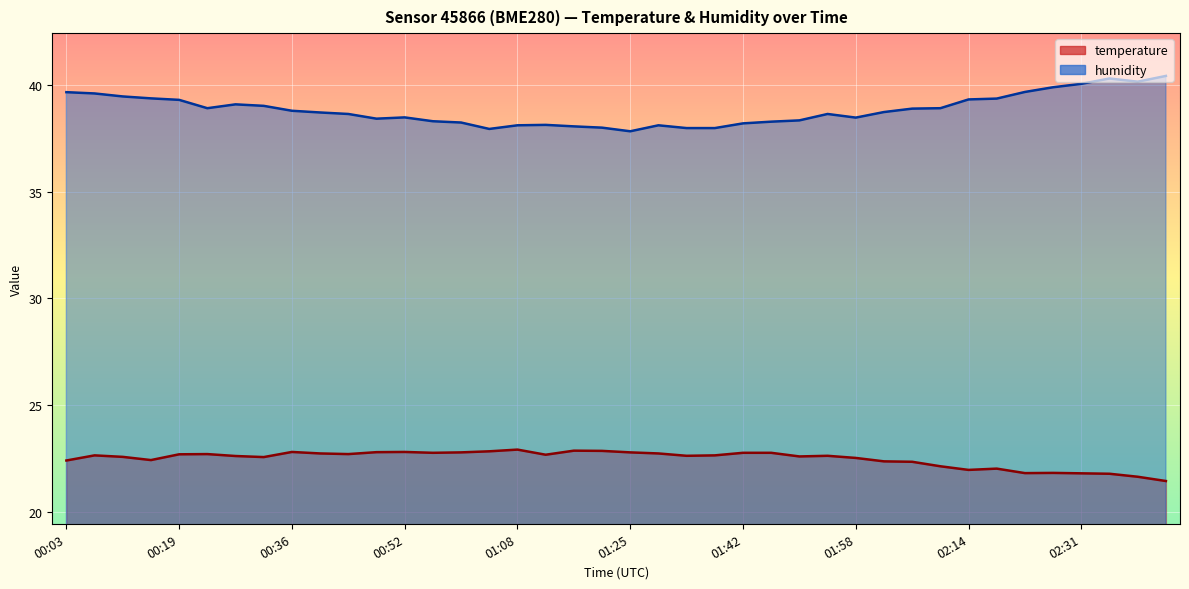

At which label is temperature closest to 22?

02:14